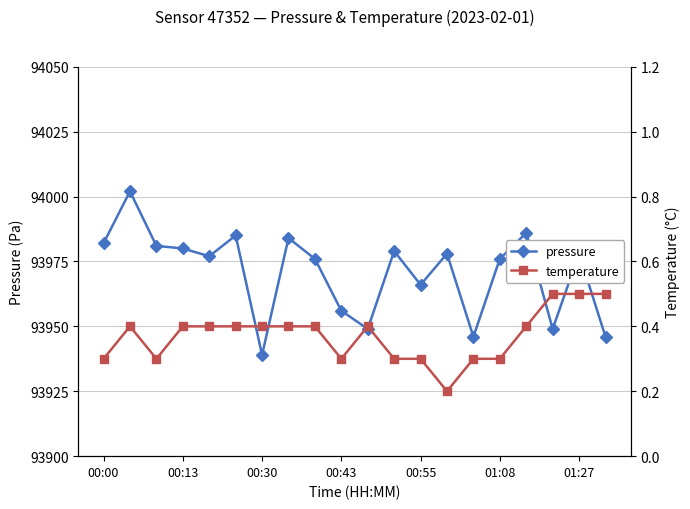

True or false: temperature and pressure cross at least once.

False